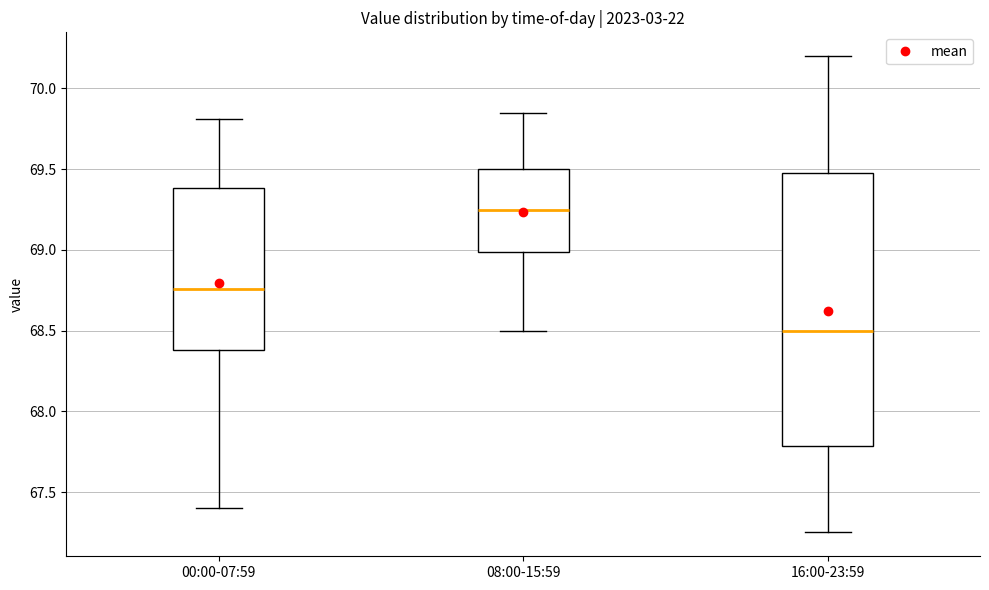

Which box is the tallest, from its lower edge to its upper edge?

16:00-23:59